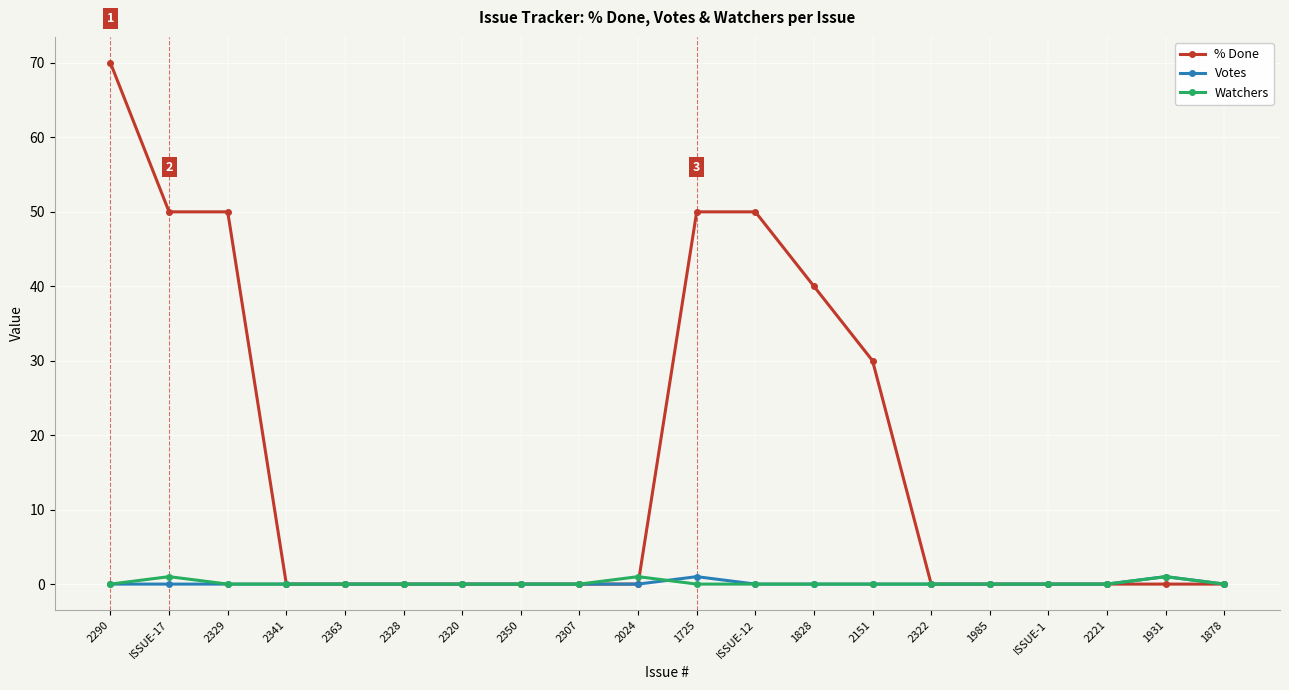

What are all the series names shown in the legend?

% Done, Votes, Watchers